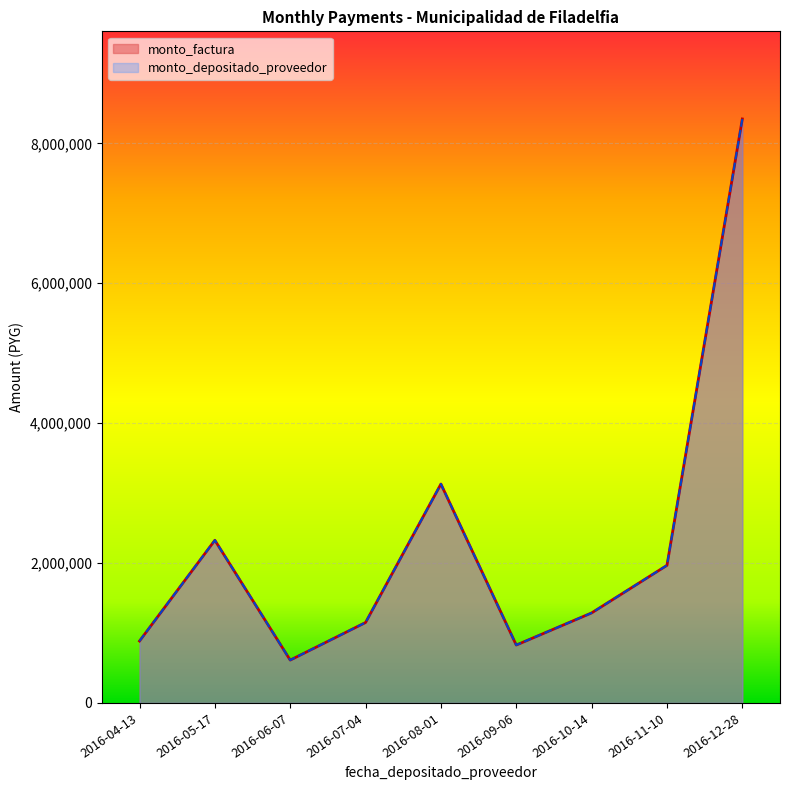

What value does the monto_depositado_proveedor series have at 2016-06-07?

612500